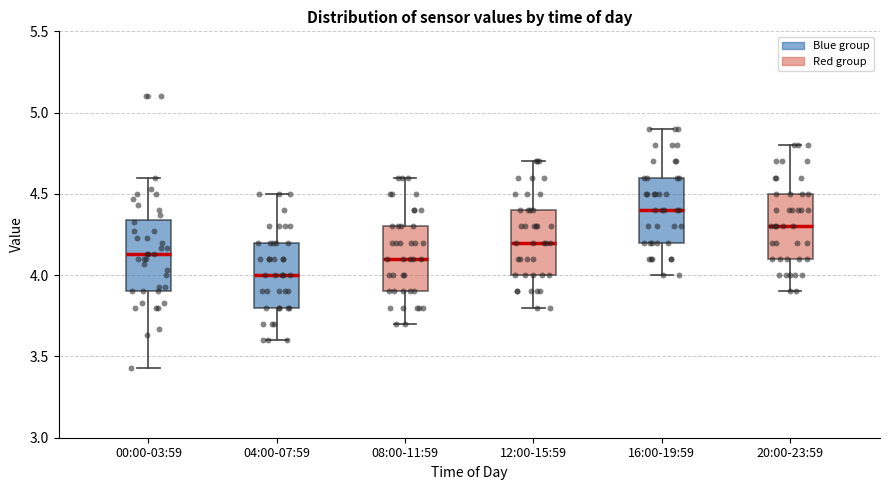

Reading left to right, read every box against the y-axis: the position of its median line, the range the box covers, and the ends of its whiskers. The values are not printed on the chart, so give them approximately, as read against the axis.

00:00-03:59: median 4.15, box 3.90 to 4.35, whiskers 3.45 to 4.60
04:00-07:59: median 4.00, box 3.80 to 4.20, whiskers 3.60 to 4.50
08:00-11:59: median 4.10, box 3.90 to 4.30, whiskers 3.70 to 4.60
12:00-15:59: median 4.20, box 4.00 to 4.40, whiskers 3.80 to 4.70
16:00-19:59: median 4.40, box 4.20 to 4.60, whiskers 4.00 to 4.90
20:00-23:59: median 4.30, box 4.10 to 4.50, whiskers 3.90 to 4.80